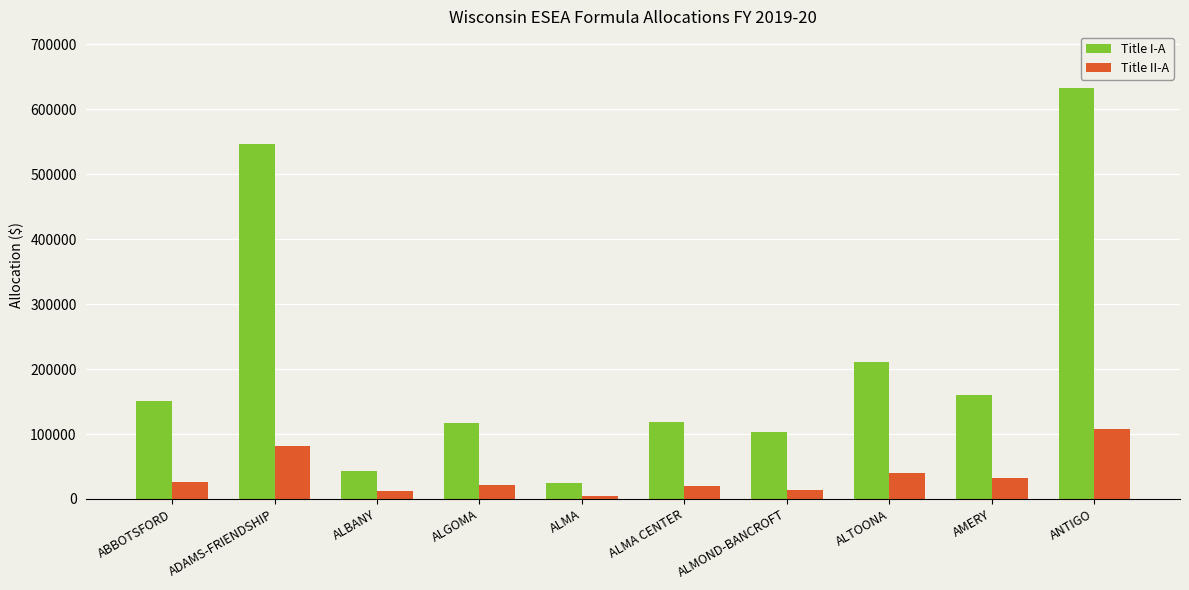

What is the sum of the Title I-A values at ALBANY and ANTIGO?

675424